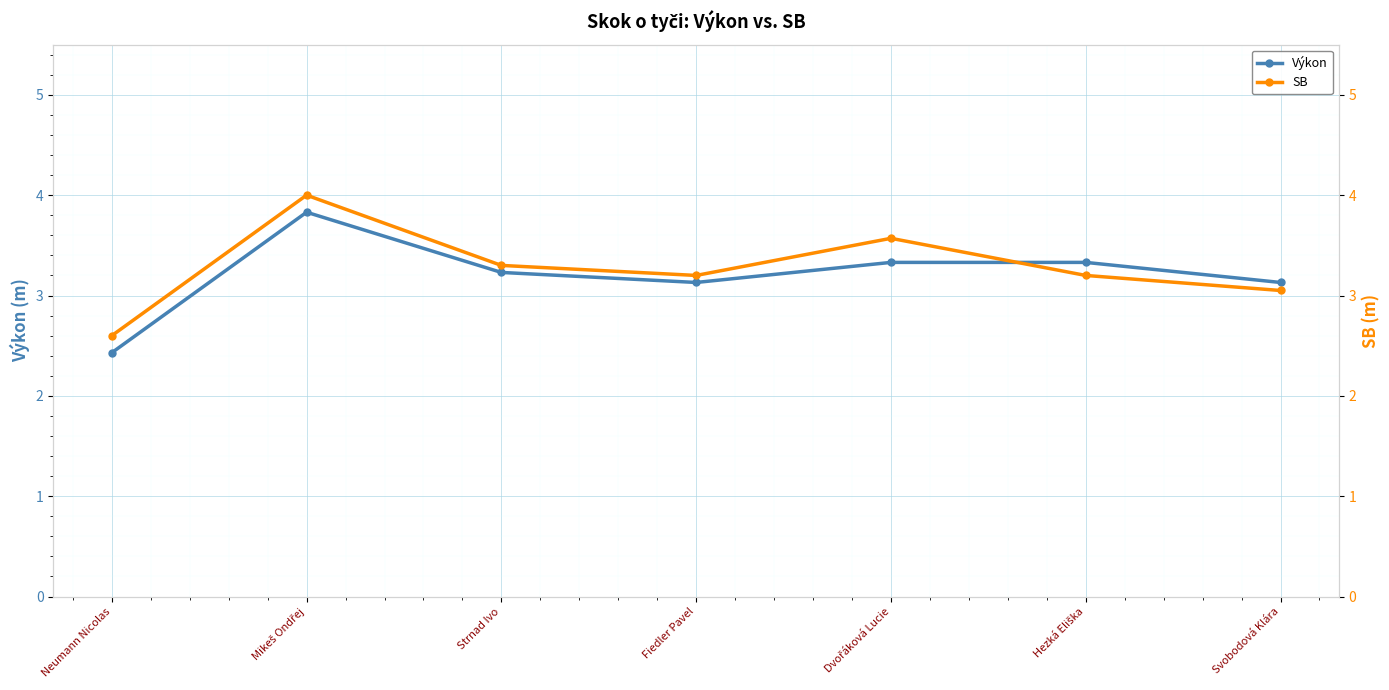

List the series in order of their overall mean, lowest first.

Výkon, SB